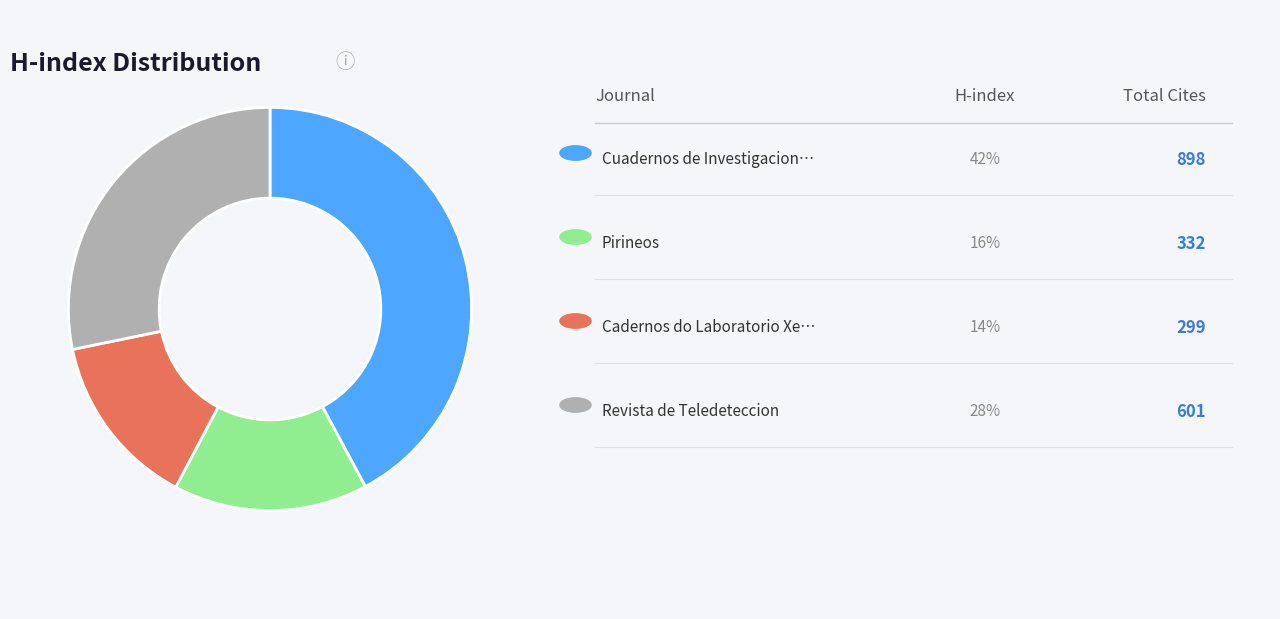

Is there a majority slice in this chart?

No